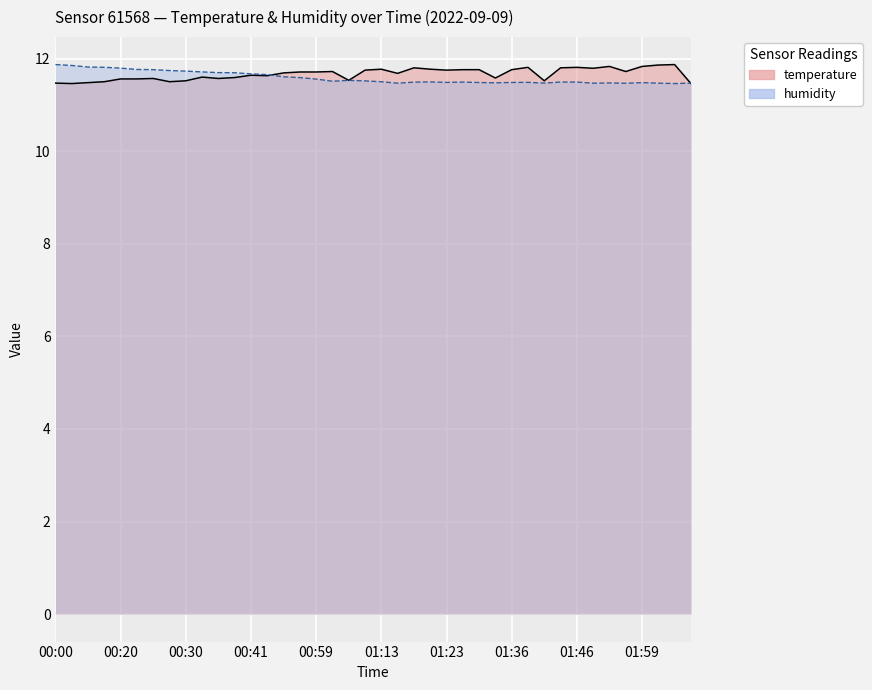

How many points are lower than both their immediate neighbors (excluding endpoints)?

11